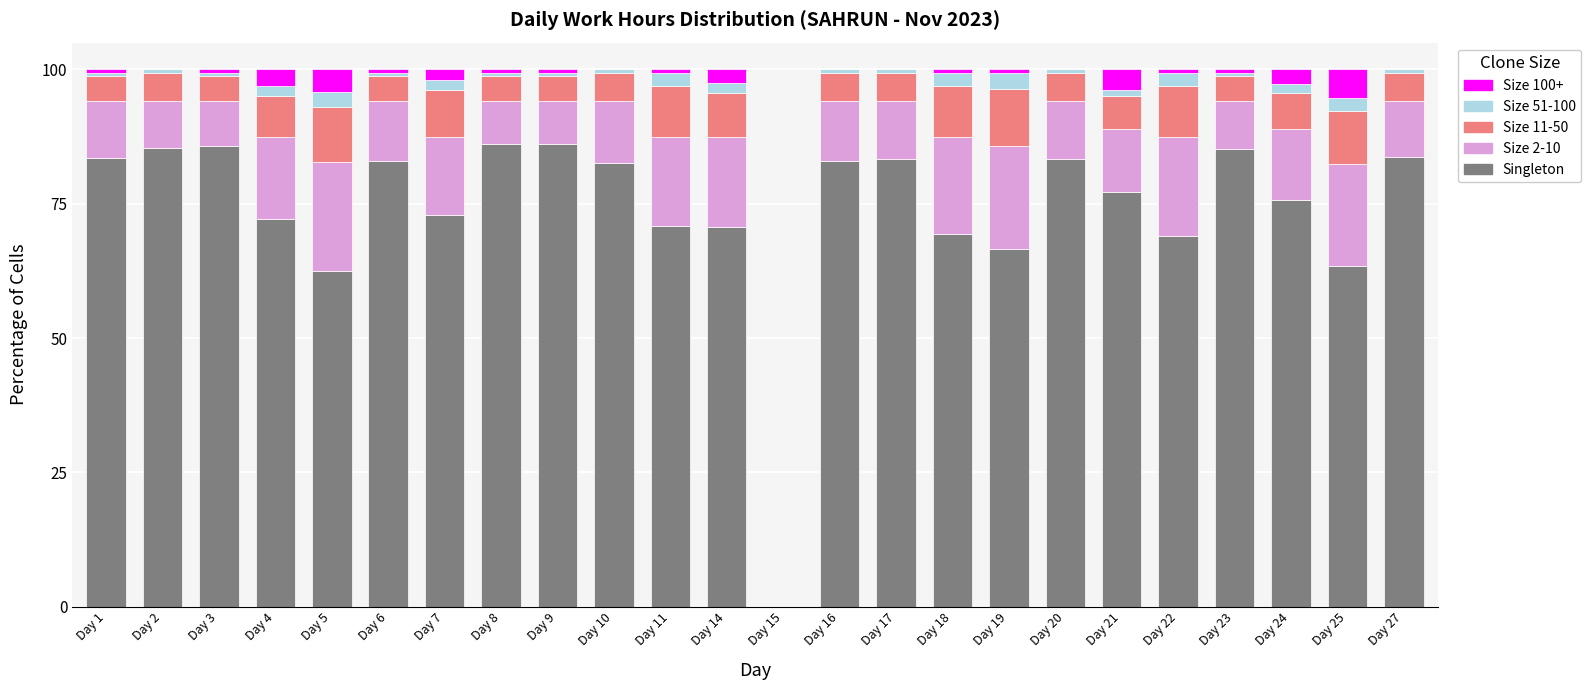

What is the maximum value for Singleton?

86.2